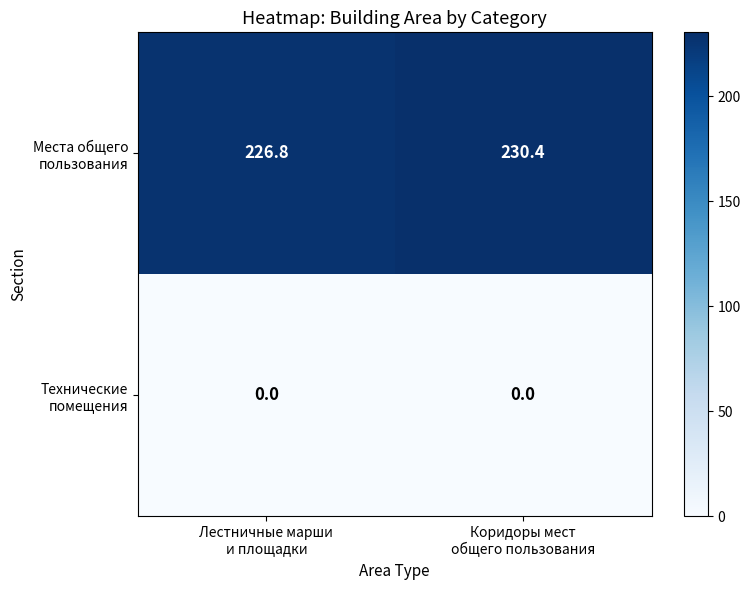

What is the greatest value displayed?

230.4